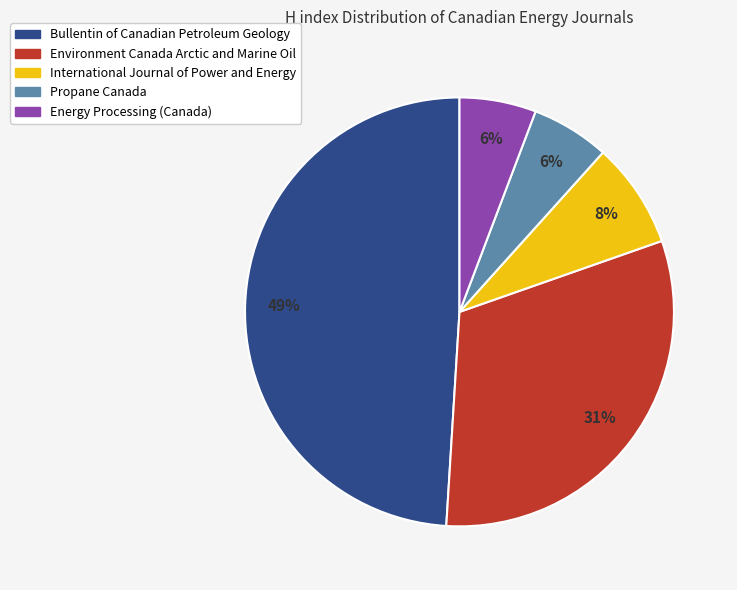

To the nearest percent, what is the average slice percentage?

20%